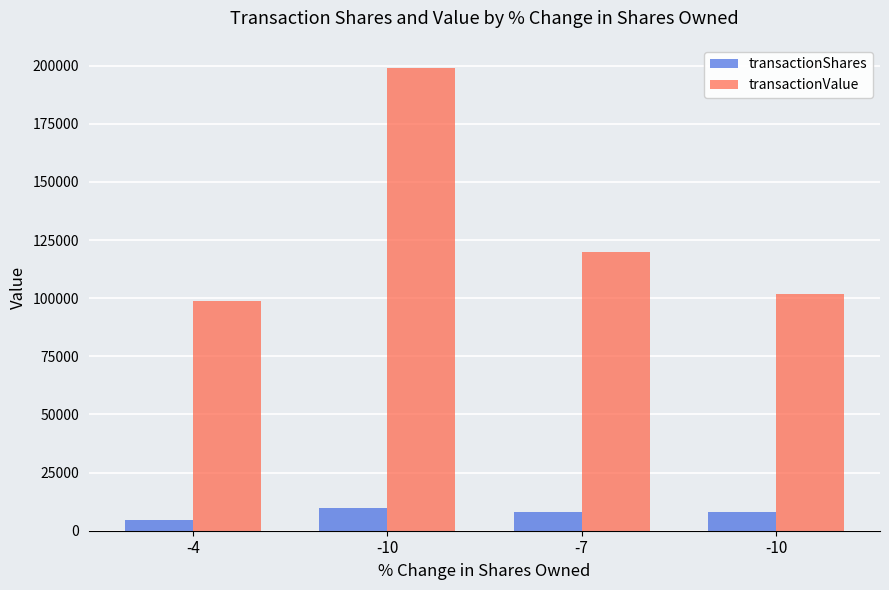

Is it true that transactionShares equals 7852 at -4?

False